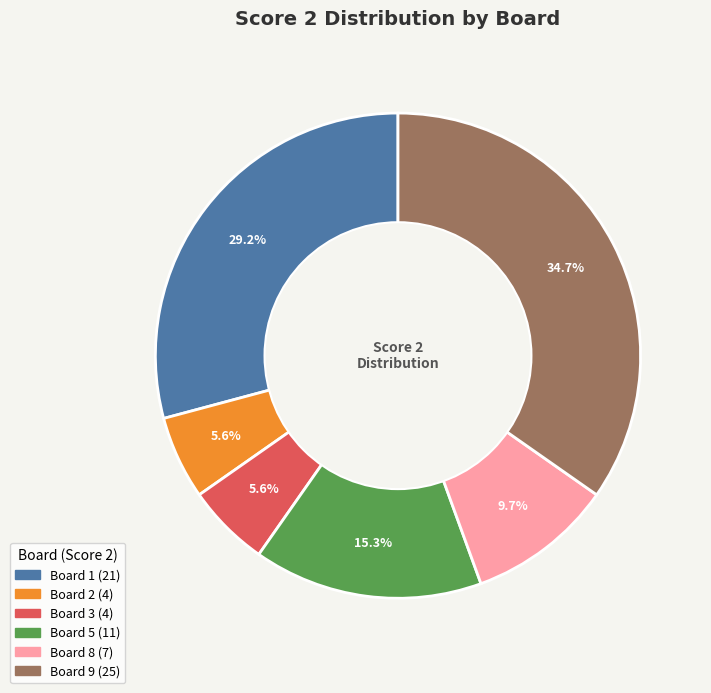

Is there a majority slice in this chart?

No